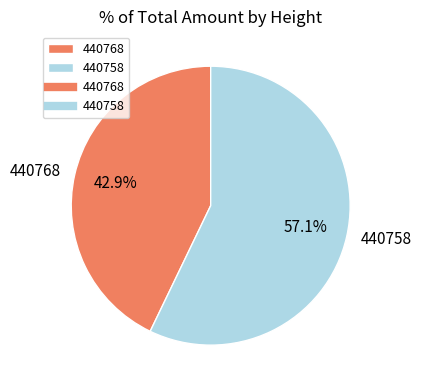

To the nearest percent, what percentage of the pie is 440758?

57%